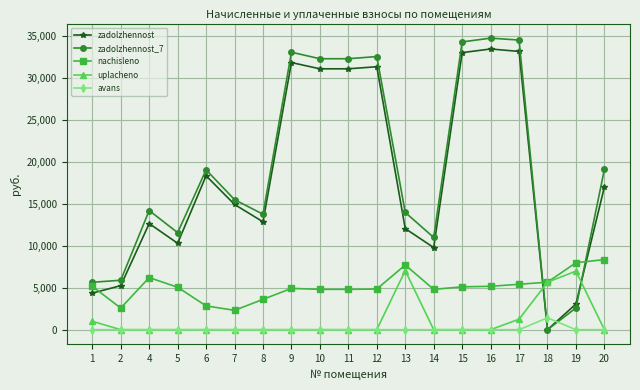

True or false: nachisleno and zadolzhennost intersect in this chart.

True